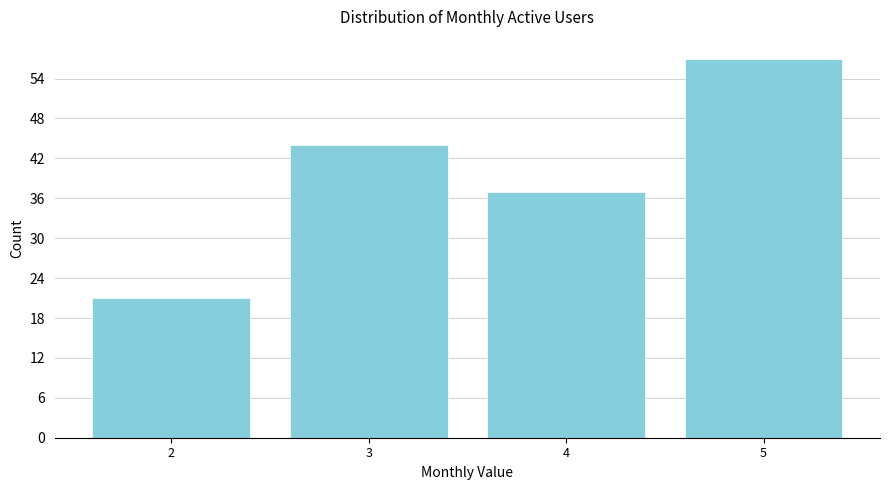

Reading left to right, list all the values displayed in this chart.

21	44	37	57